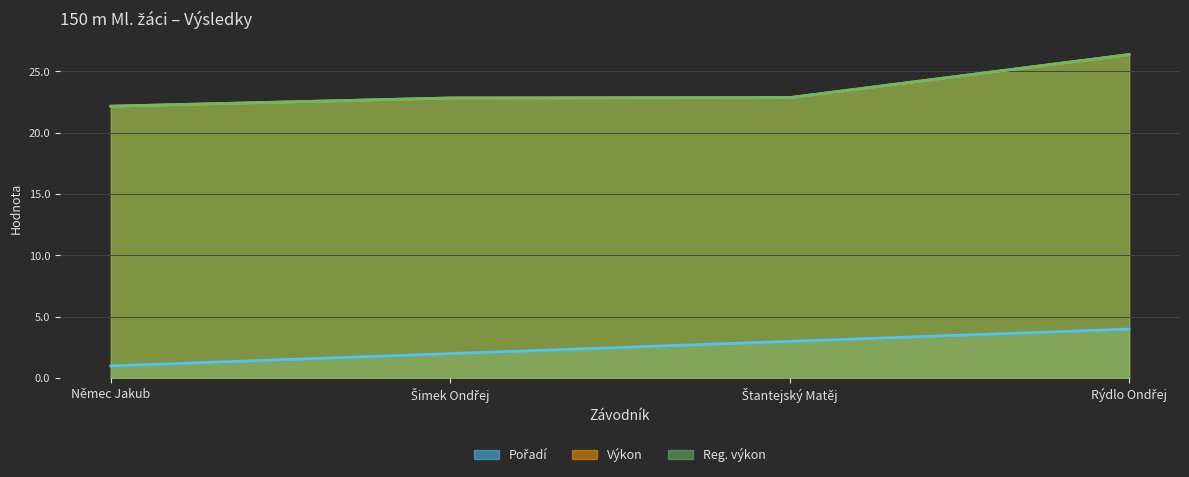

What is the difference between the highest and lowest values at Šimek Ondřej?

20.8